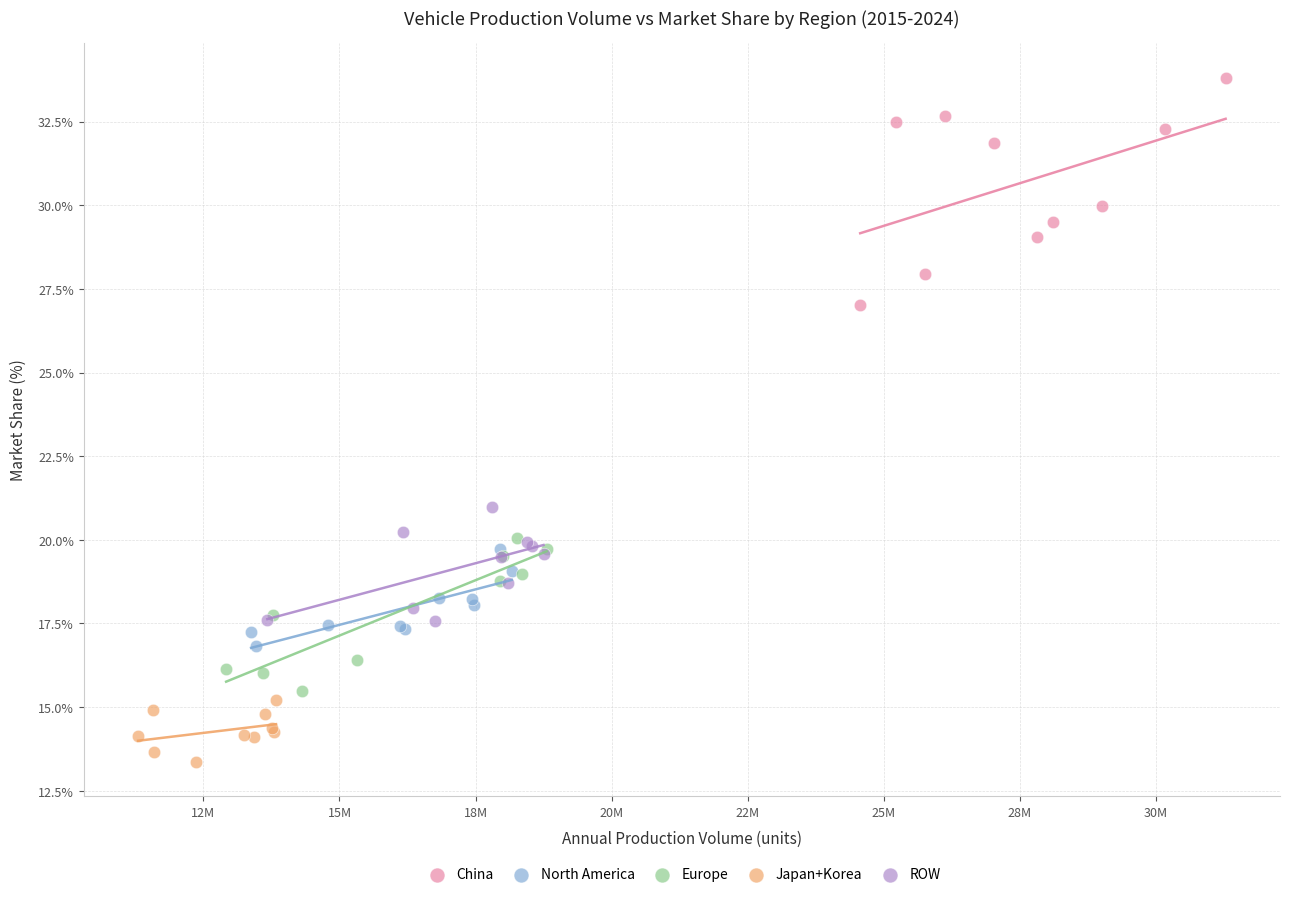

Which series contains the highest Y value?

China